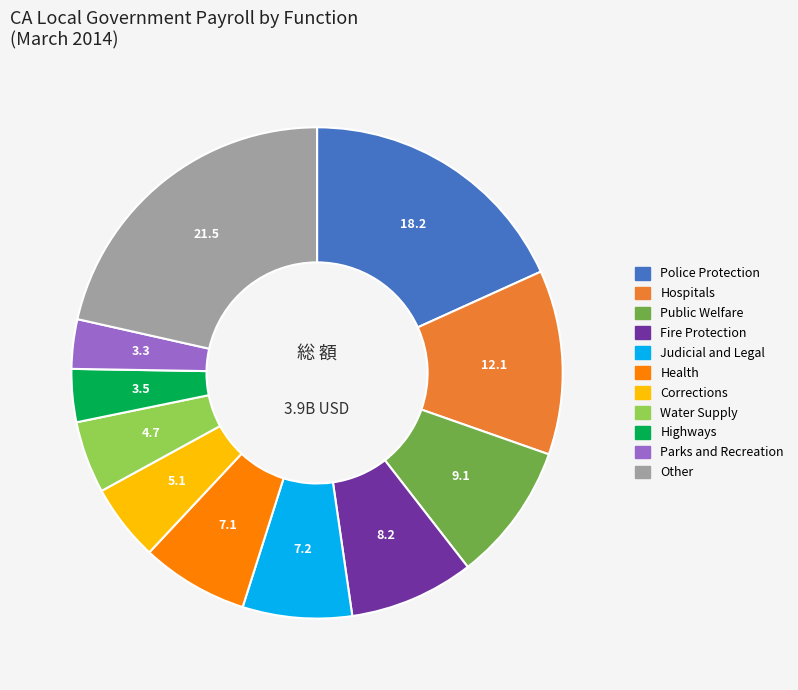

Is there a majority slice in this chart?

No